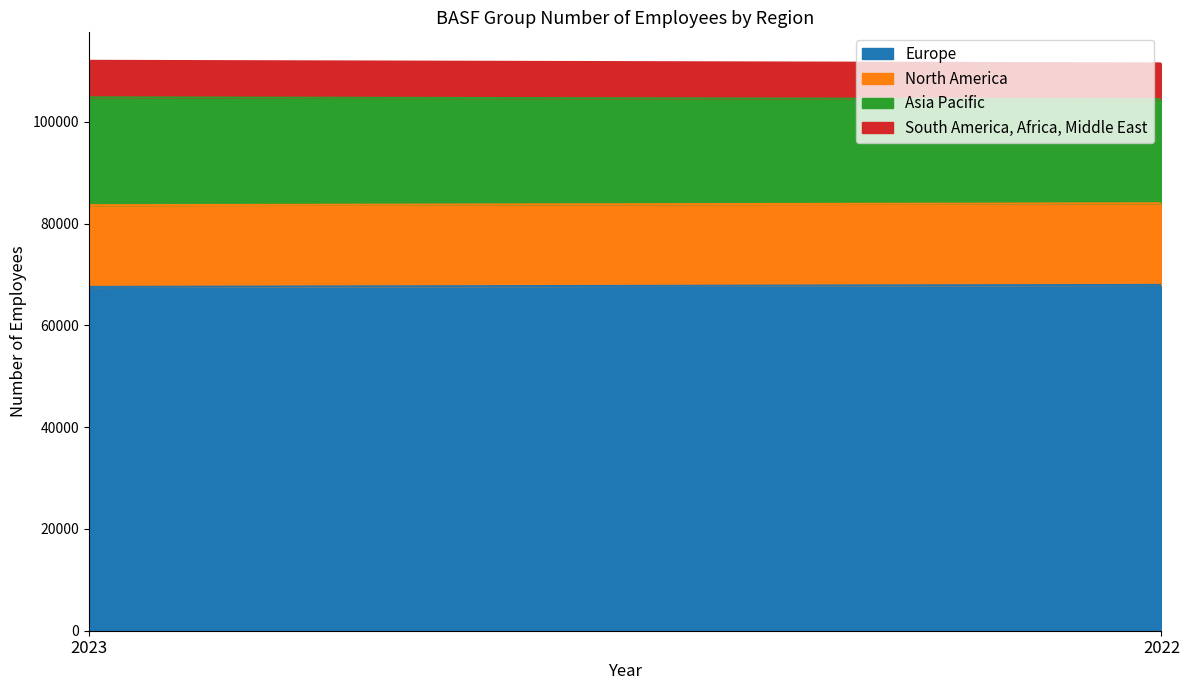

What is the difference between the maximum and minimum values in the Asia Pacific series?

741